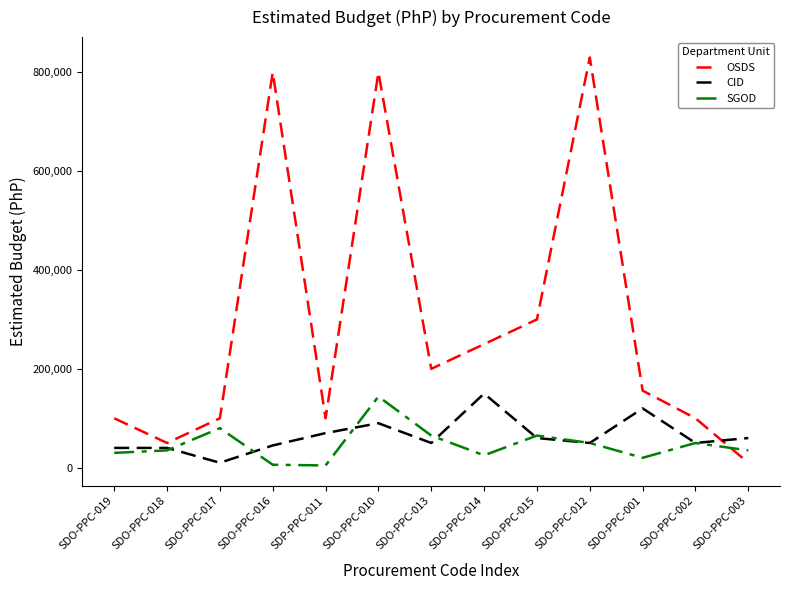

Rank the series at SDO-PPC-016 from highest to lowest value.

OSDS, CID, SGOD